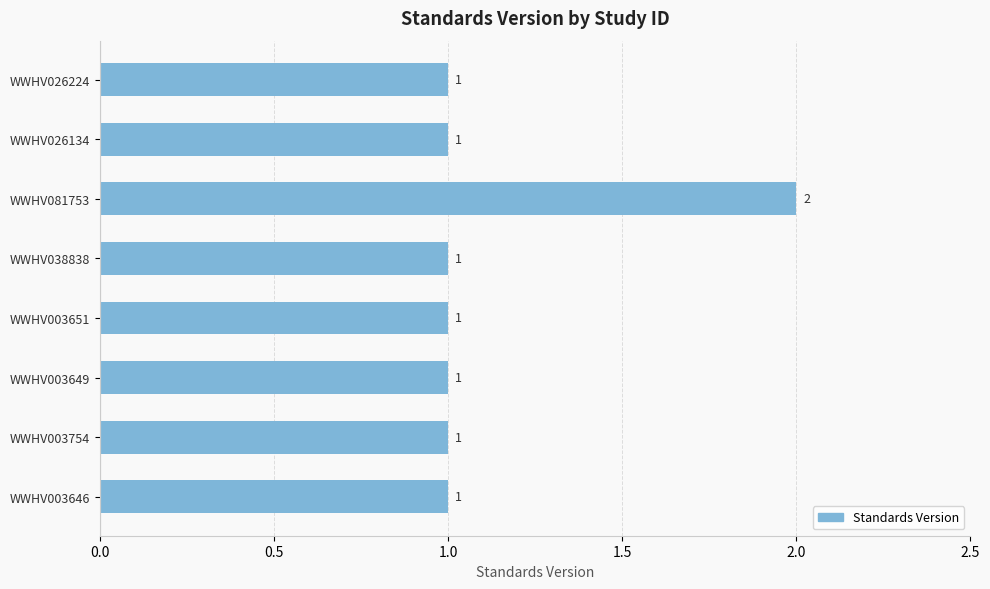

How many bars are there in total?

8